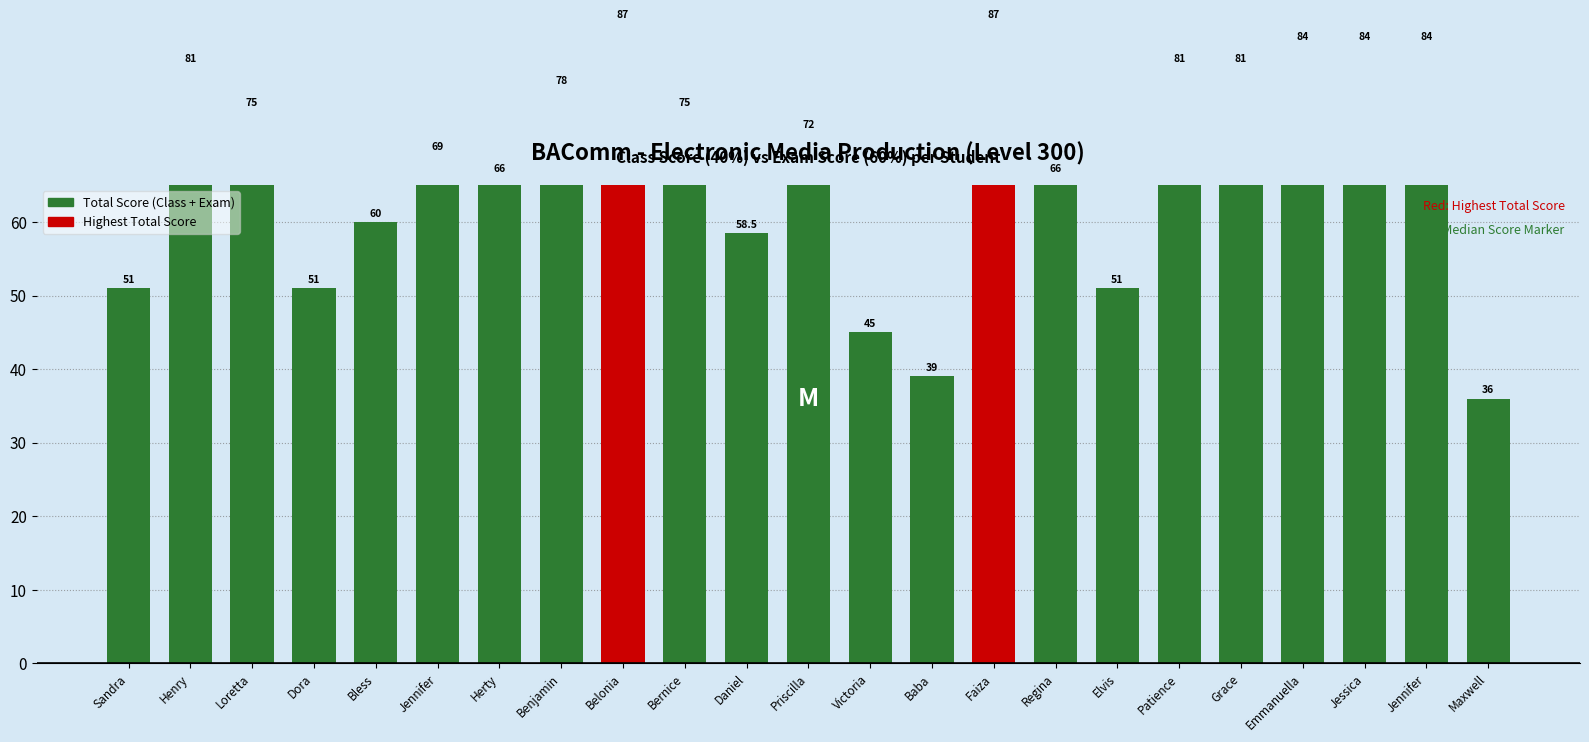

What is the label of the 10th bar from the right?

Baba